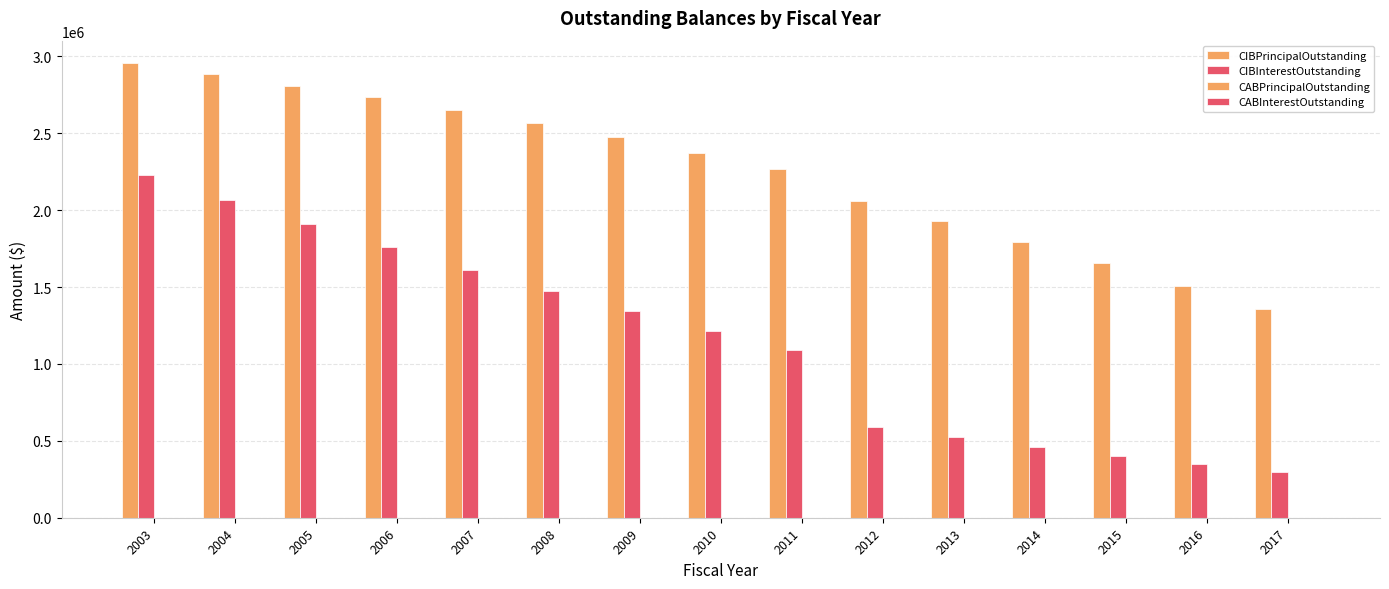

The CIBPrincipalOutstanding series shows 3859125.0 at 2009. True or false?

False